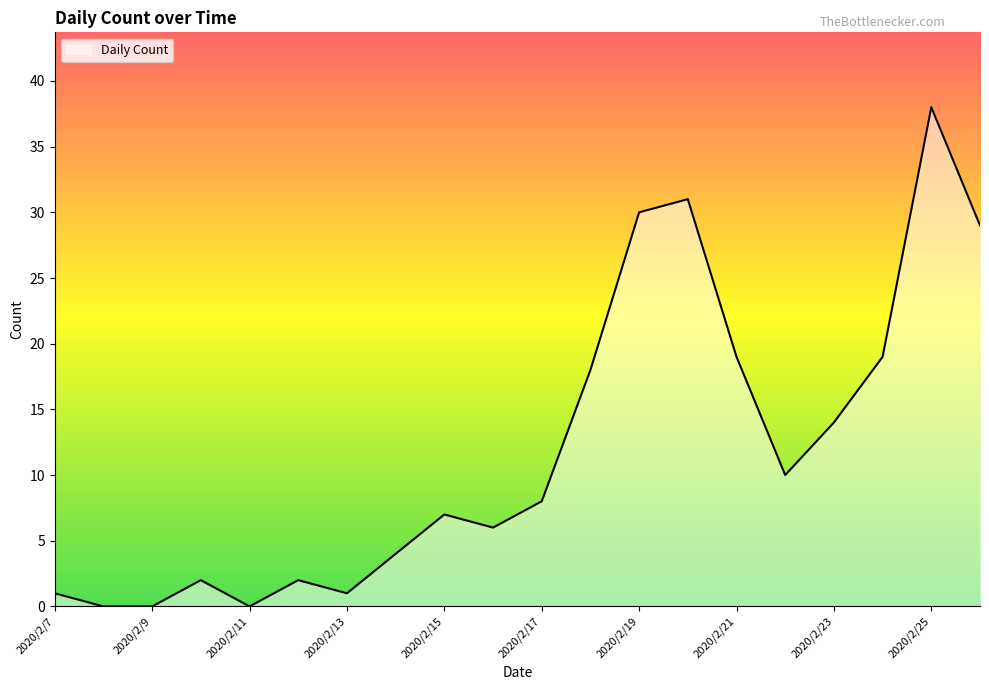

What is the greatest value displayed?

38